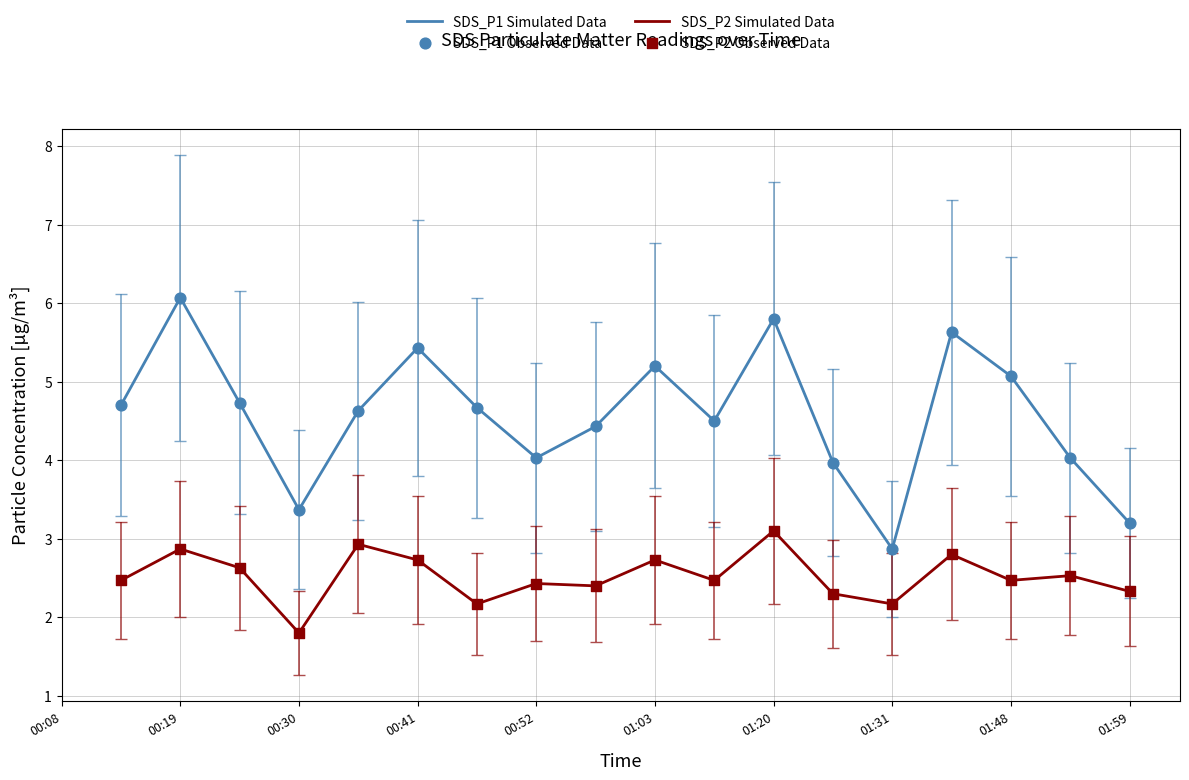

What is the greatest value displayed?

6.1